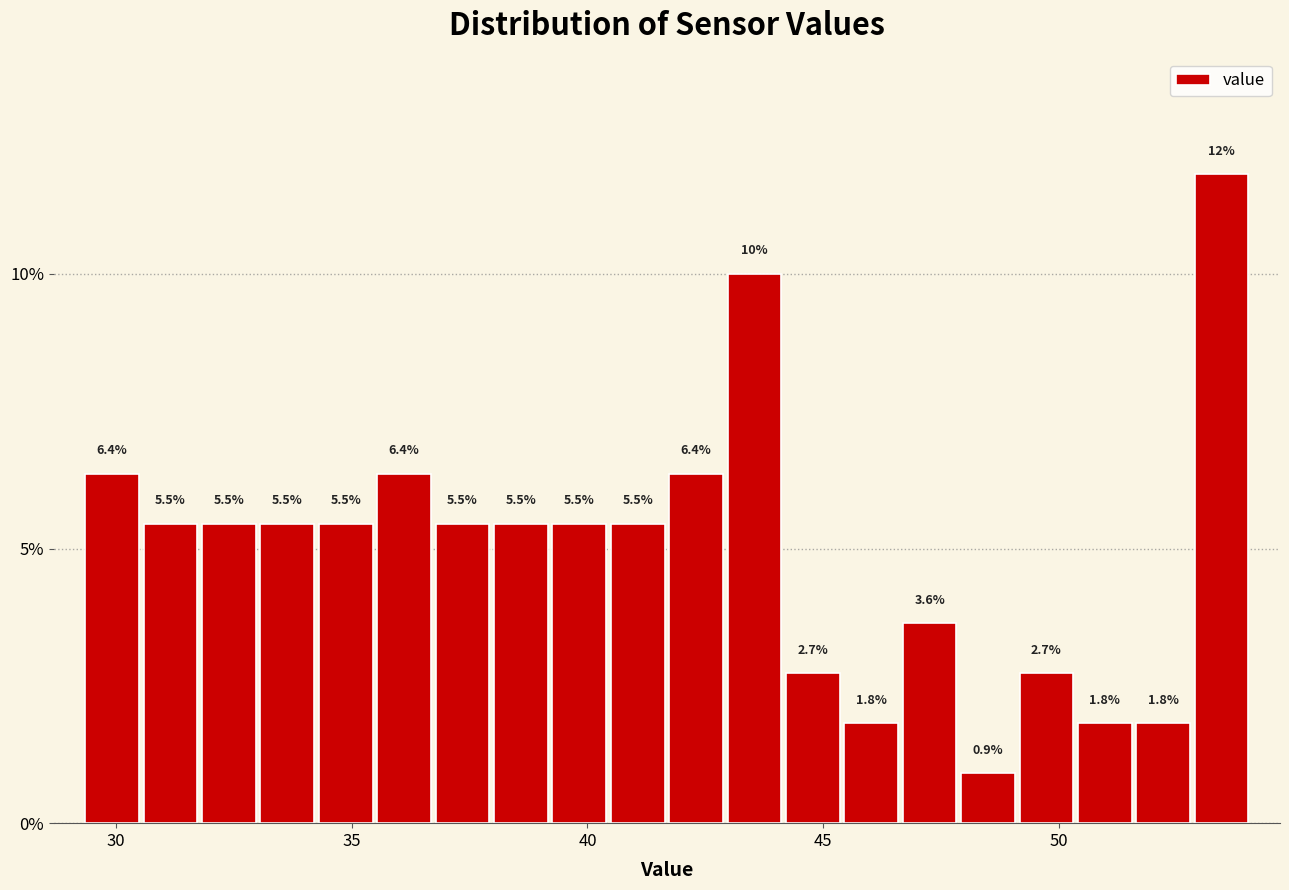

Around what value on the x-axis is the tallest bar? Give the approximate position of its centre, as read against the axis.

53.5